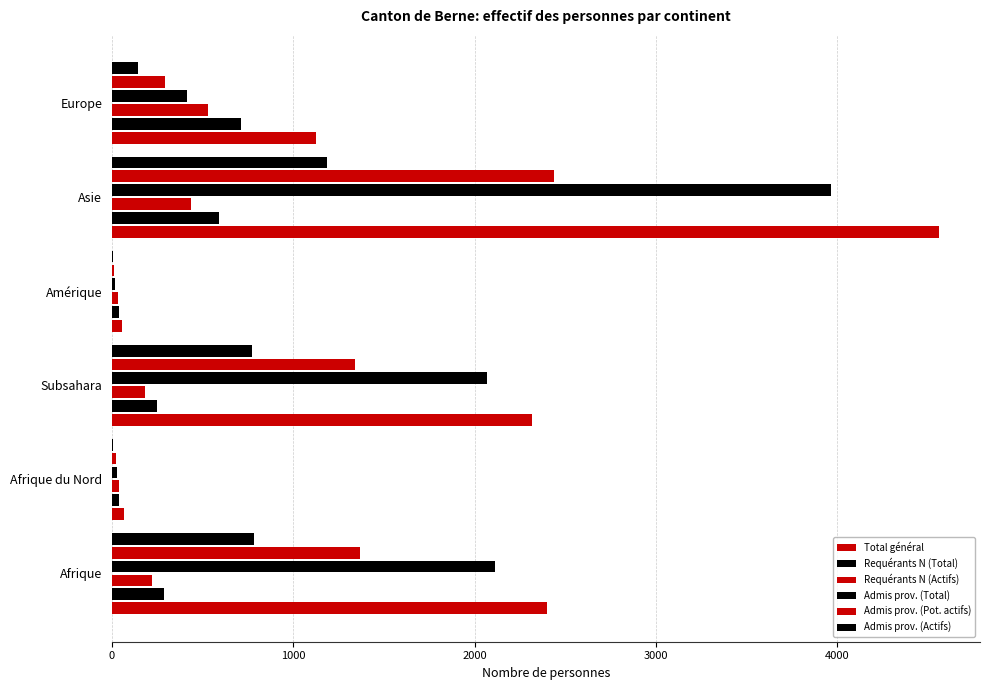

Which series has the largest range (max minus min)?

Total général